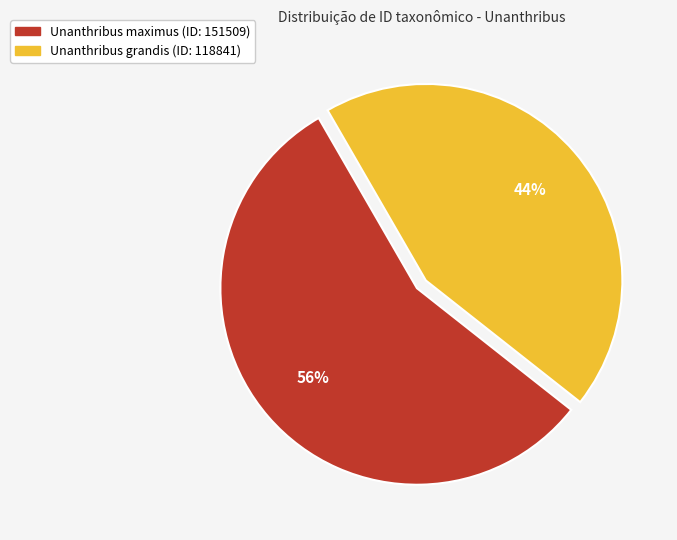

Which slice is the largest?

Unanthribus maximus